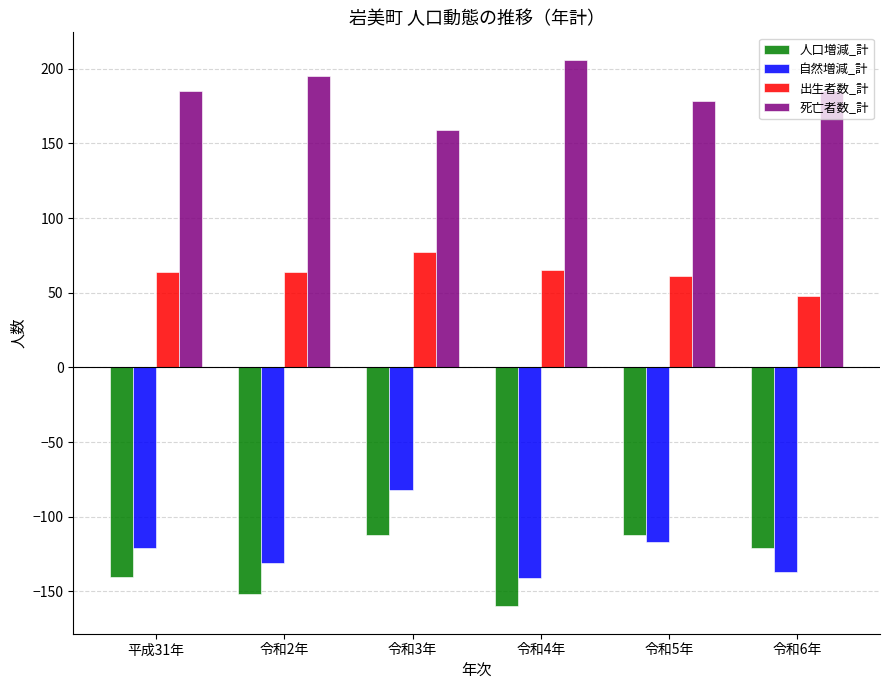

What is the sum of all 死亡者数_計 values?

1108